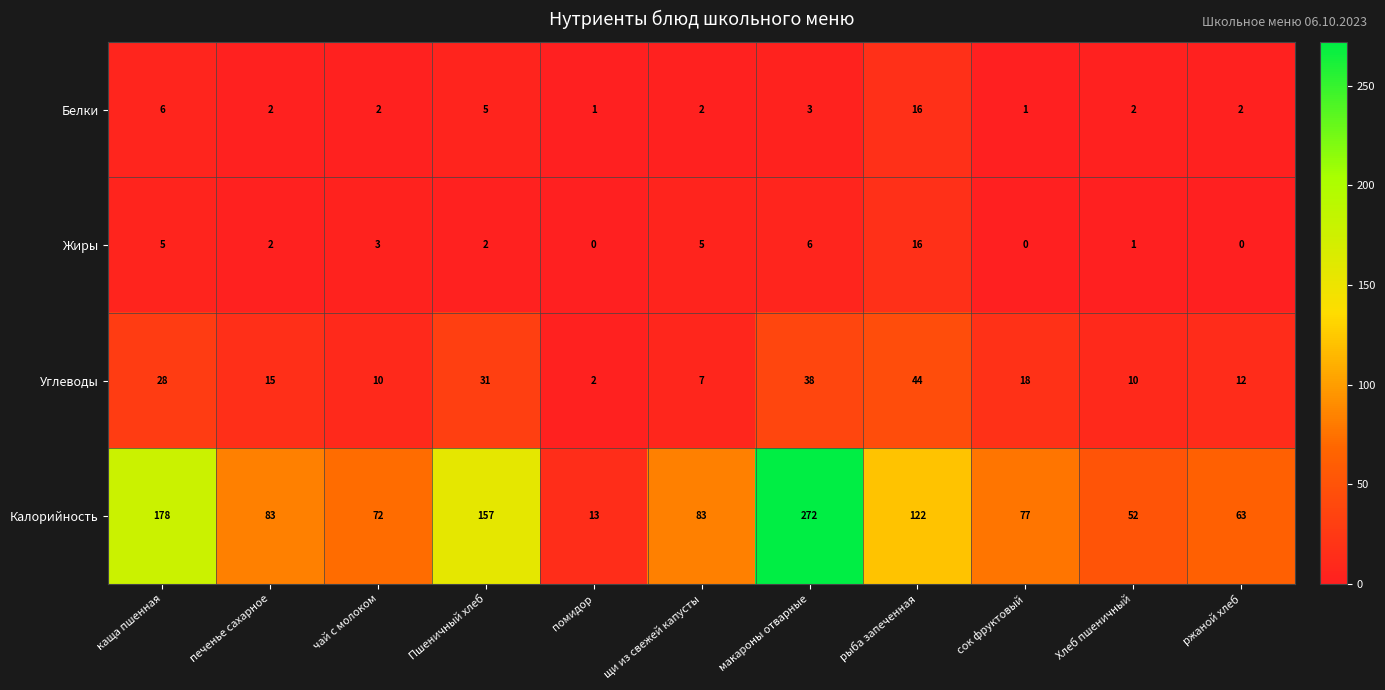

Which series changed the most between печенье сахарное and макароны отварные?

Калорийность